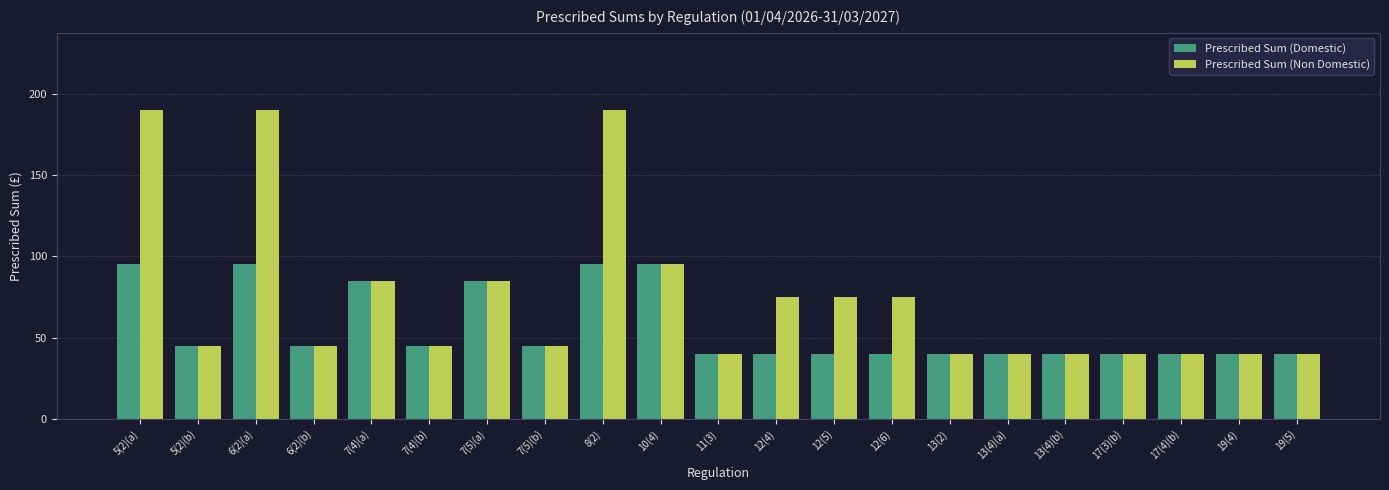

Reading left to right, extract all data points from this chart.

Prescribed Sum (Domestic): 5(2)(a)=95	5(2)(b)=45	6(2)(a)=95	6(2)(b)=45	7(4)(a)=85	7(4)(b)=45	7(5)(a)=85	7(5)(b)=45	8(2)=95	10(4)=95	11(3)=40	12(4)=40	12(5)=40	12(6)=40	13(2)=40	13(4)(a)=40	13(4)(b)=40	17(3)(b)=40	17(4)(b)=40	19(4)=40	19(5)=40
Prescribed Sum (Non Domestic): 5(2)(a)=190	5(2)(b)=45	6(2)(a)=190	6(2)(b)=45	7(4)(a)=85	7(4)(b)=45	7(5)(a)=85	7(5)(b)=45	8(2)=190	10(4)=95	11(3)=40	12(4)=75	12(5)=75	12(6)=75	13(2)=40	13(4)(a)=40	13(4)(b)=40	17(3)(b)=40	17(4)(b)=40	19(4)=40	19(5)=40